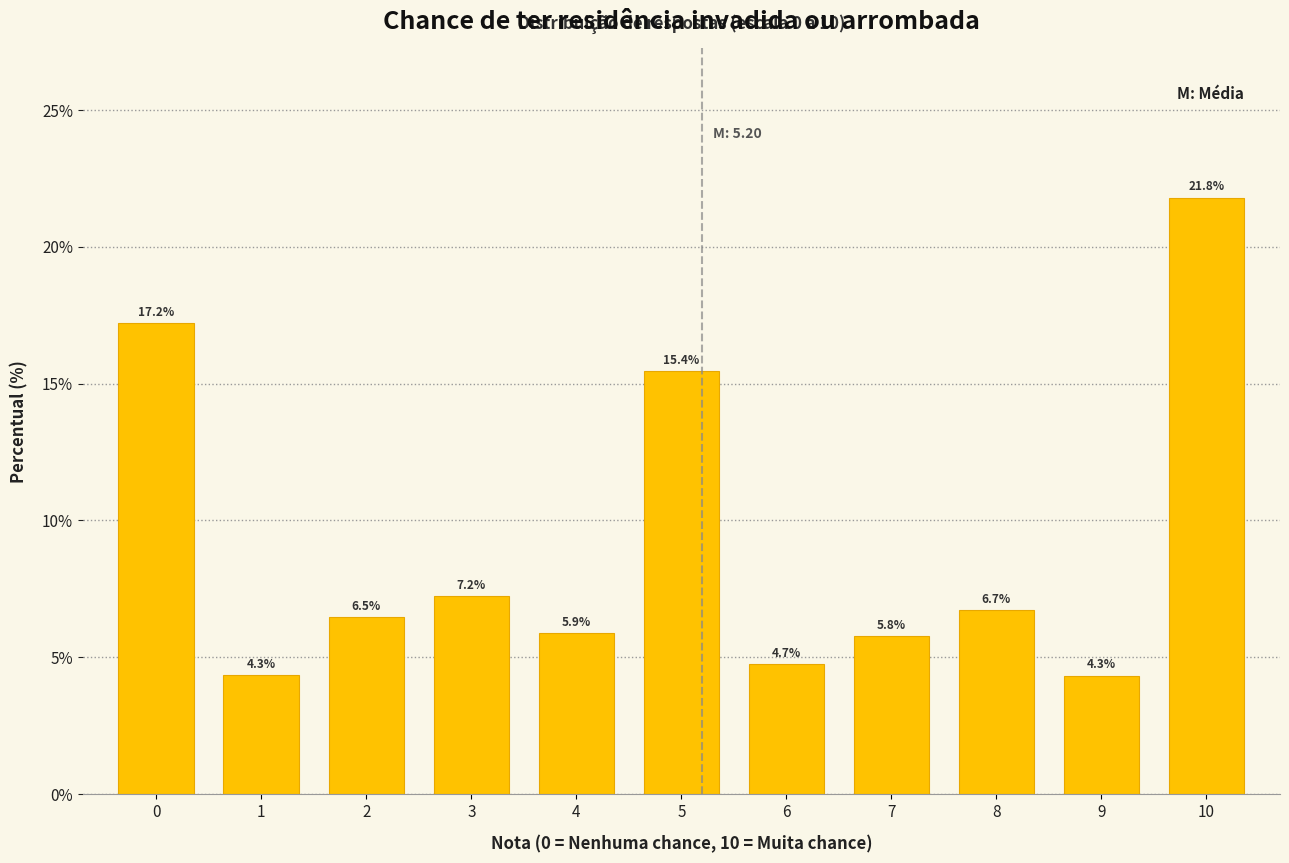

What is the difference between the second highest and second lowest values?

12.9